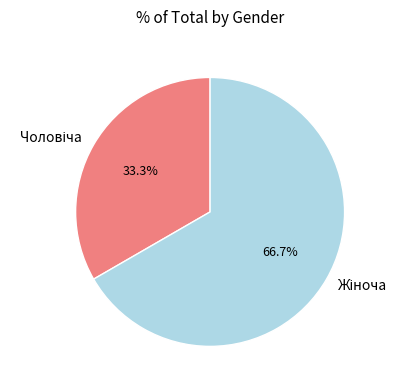

How many slices are in this pie chart?

2